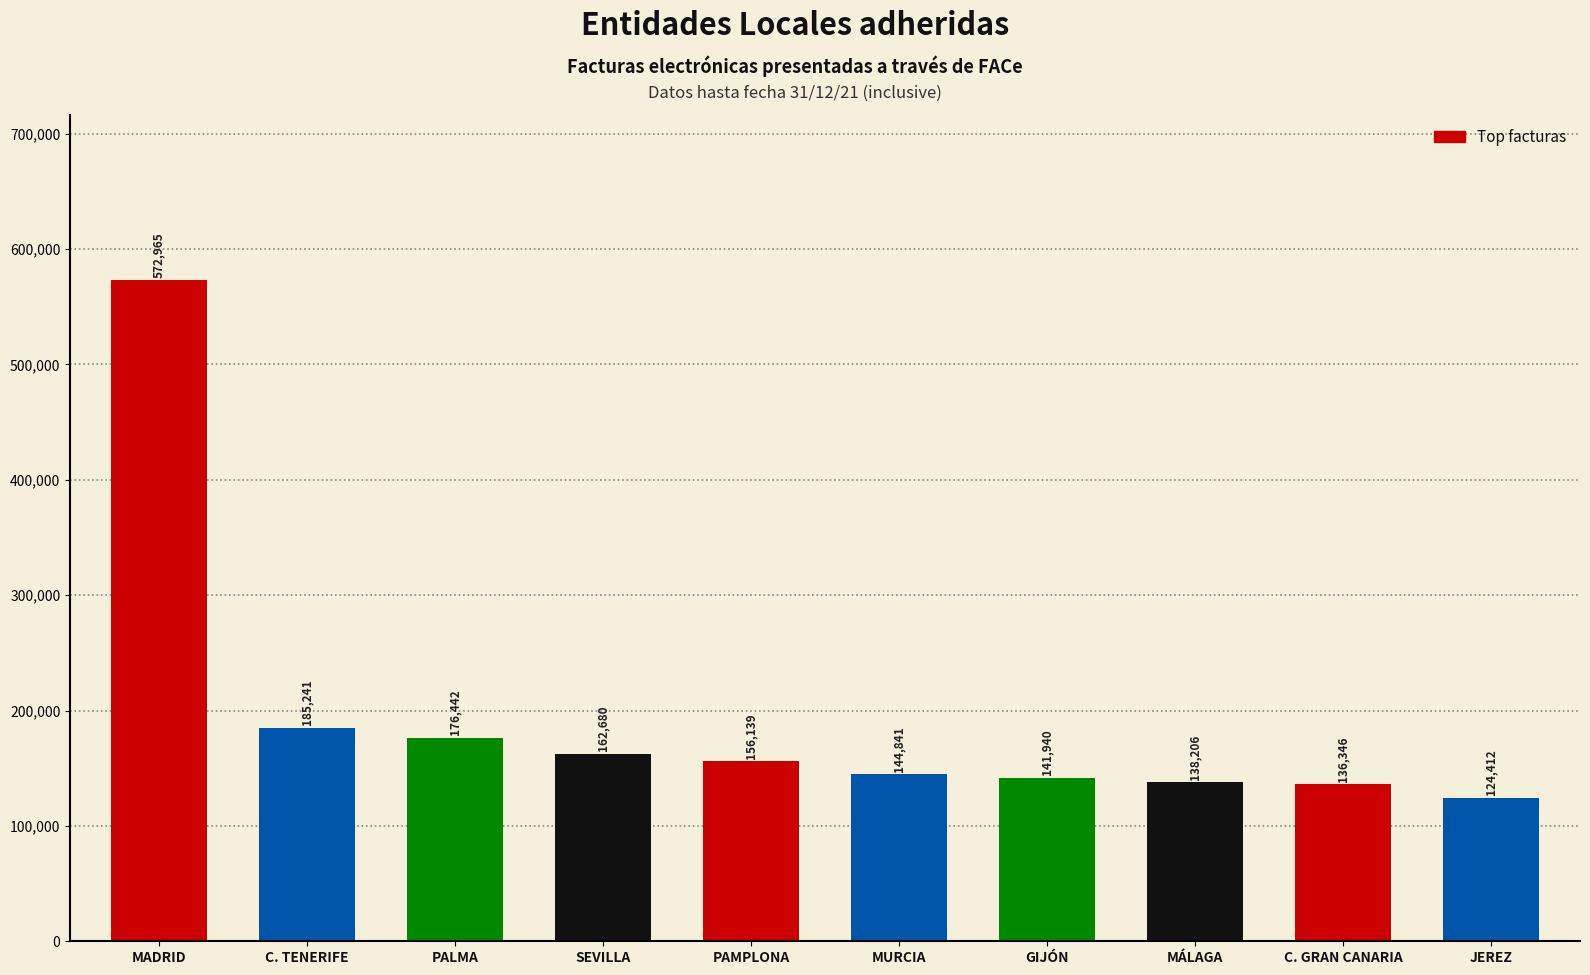

Between JEREZ and GIJÓN, which is larger?

GIJÓN